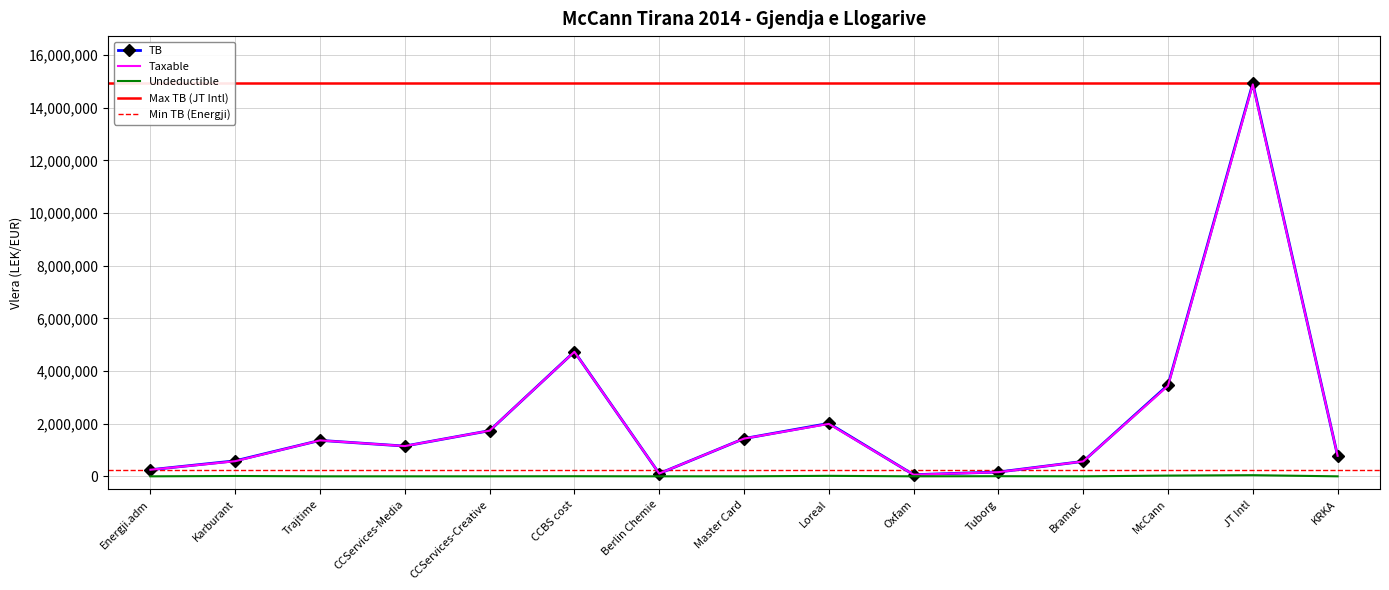

Which series has the largest range (max minus min)?

TB